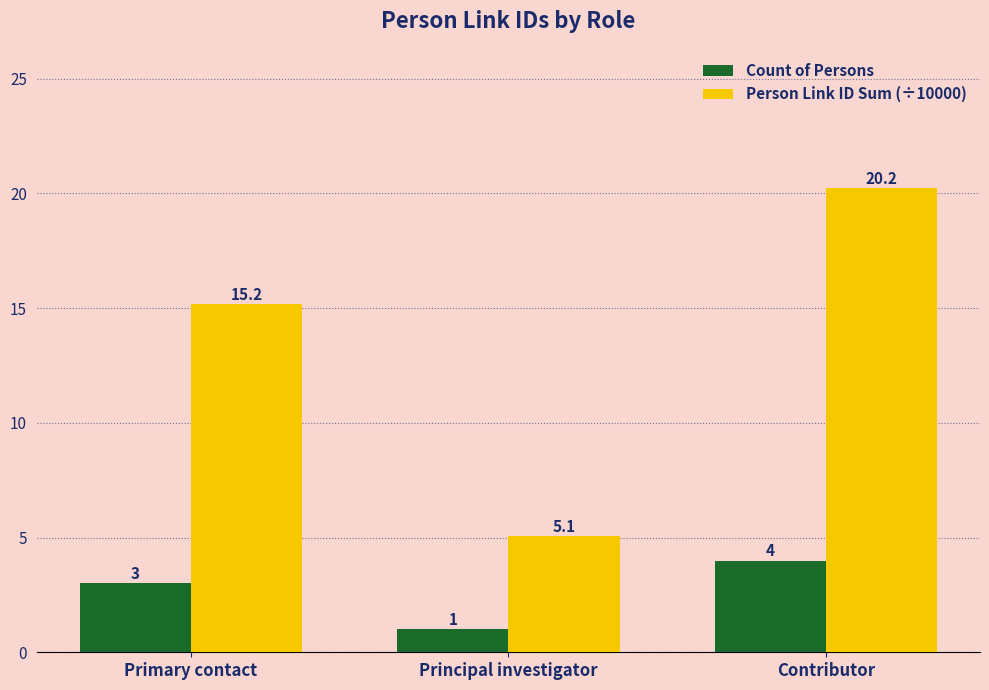

The value of Person Link ID Sum (÷10000) at Primary contact is 15.2. True or false?

True